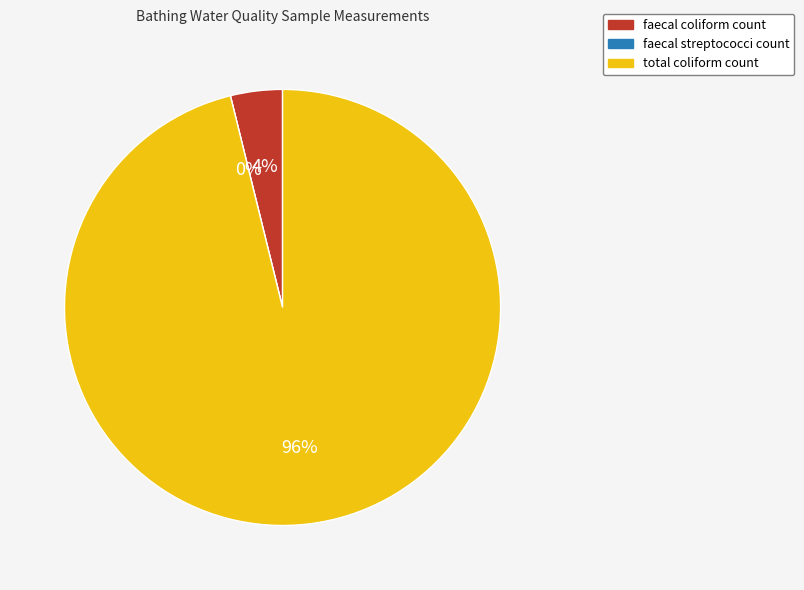

What percentage do faecal coliform count and faecal streptococci count together represent?

3.8%